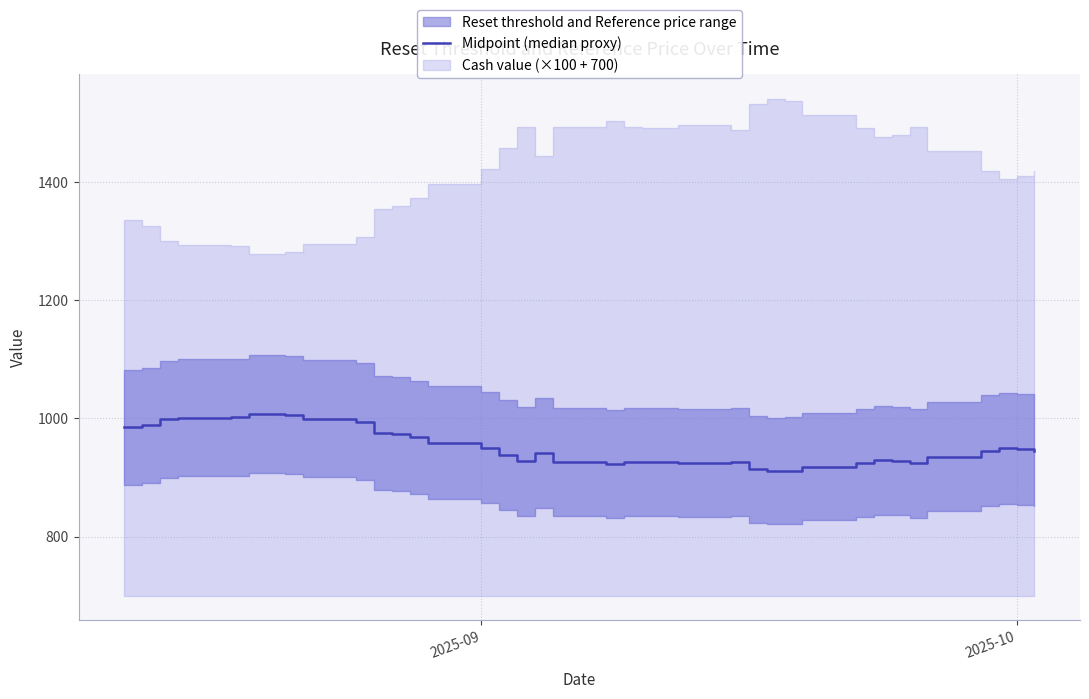

Reading right to left, extract all data points from this chart.

945.5	947.9	949.7	945.5	935.5	923.7	928.0	928.8	924.4	918.2	911.8	911.1	913.8	926.4	924.2	925.7	926.0	925.7	922.9	925.7	941.7	927.3	938.6	950.2	959.0	967.7	973.0	974.8	994.6	999.4	1005.9	1007.0	1006.8	1001.7	1001.2	998.3	988.1	984.8